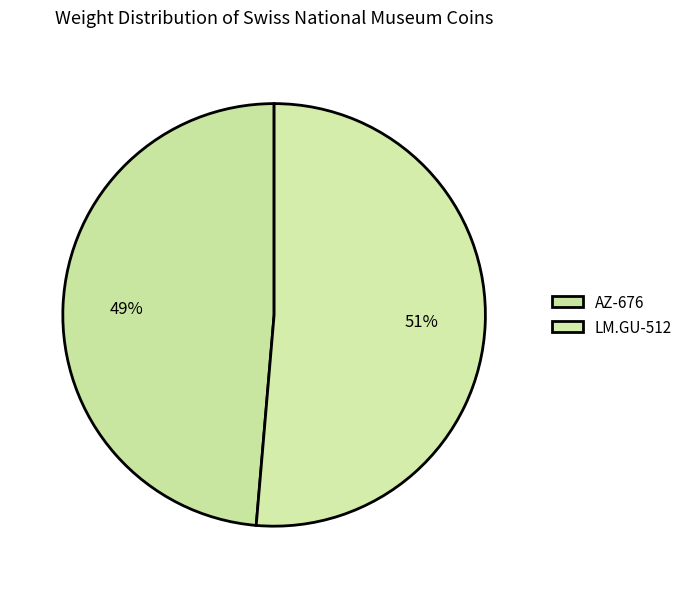

True or false: LM.GU-512 accounts for 64% of the total.

False